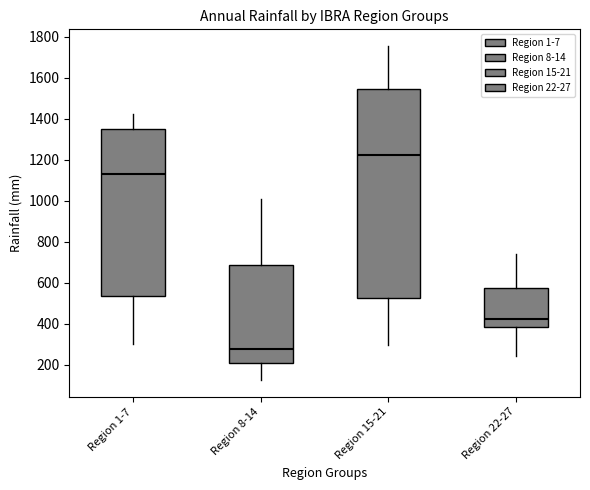

Where does the lower whisker of the box for Region 1-7 end on the y-axis? The values are not printed on the chart, so give them approximately, as read against the axis.

300